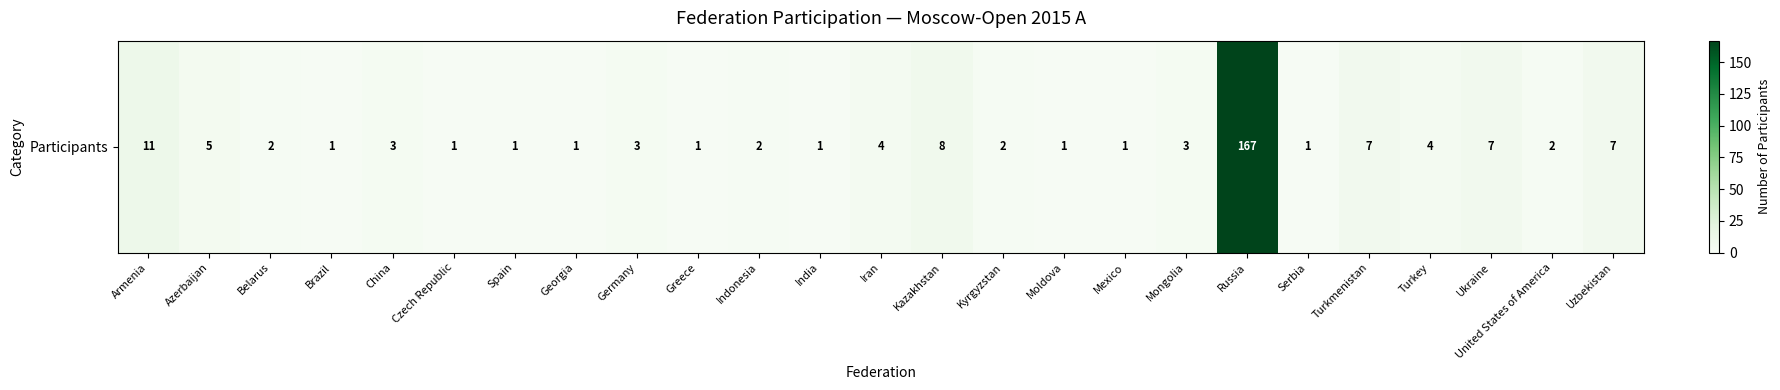

What is the sum of all values?

246